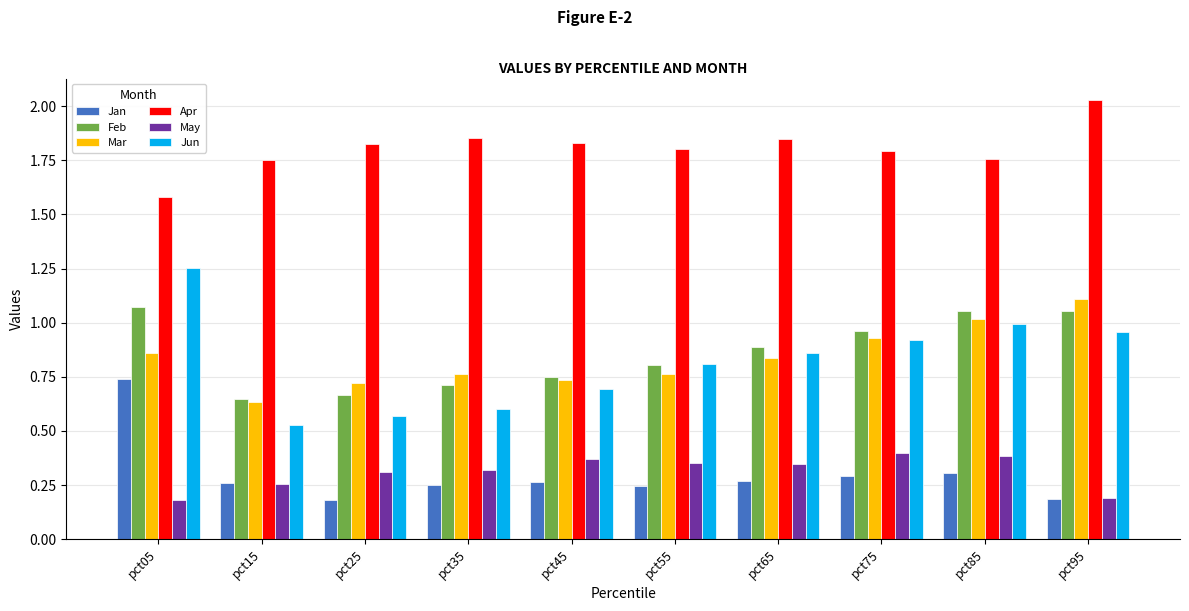

How many groups of bars are there?

10